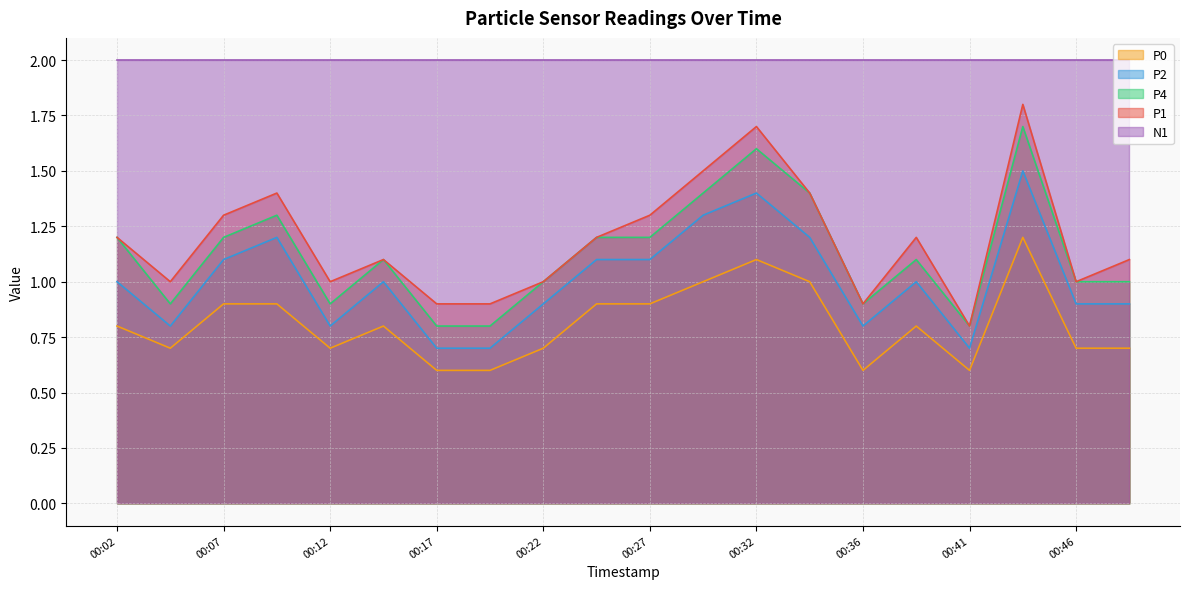

What is the greatest value displayed?

2.0